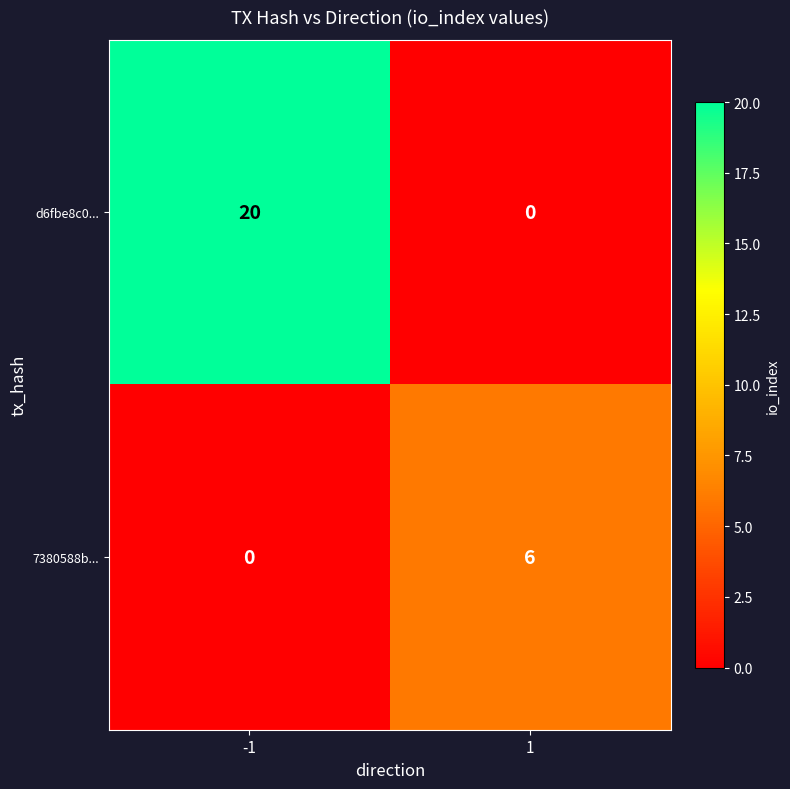

What is the spread (max minus min) of values at 1?

6